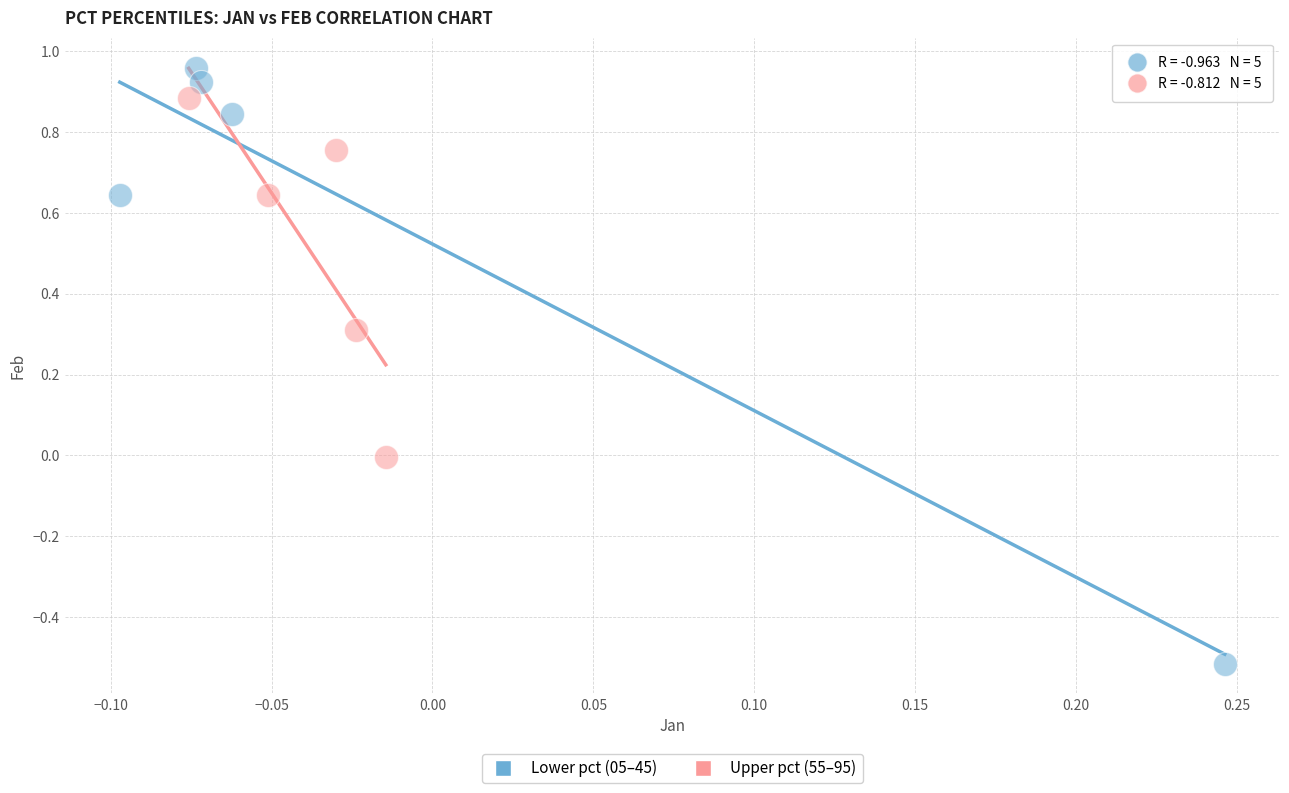

Which series reaches the minimum Y coordinate?

Lower pct (05–45)